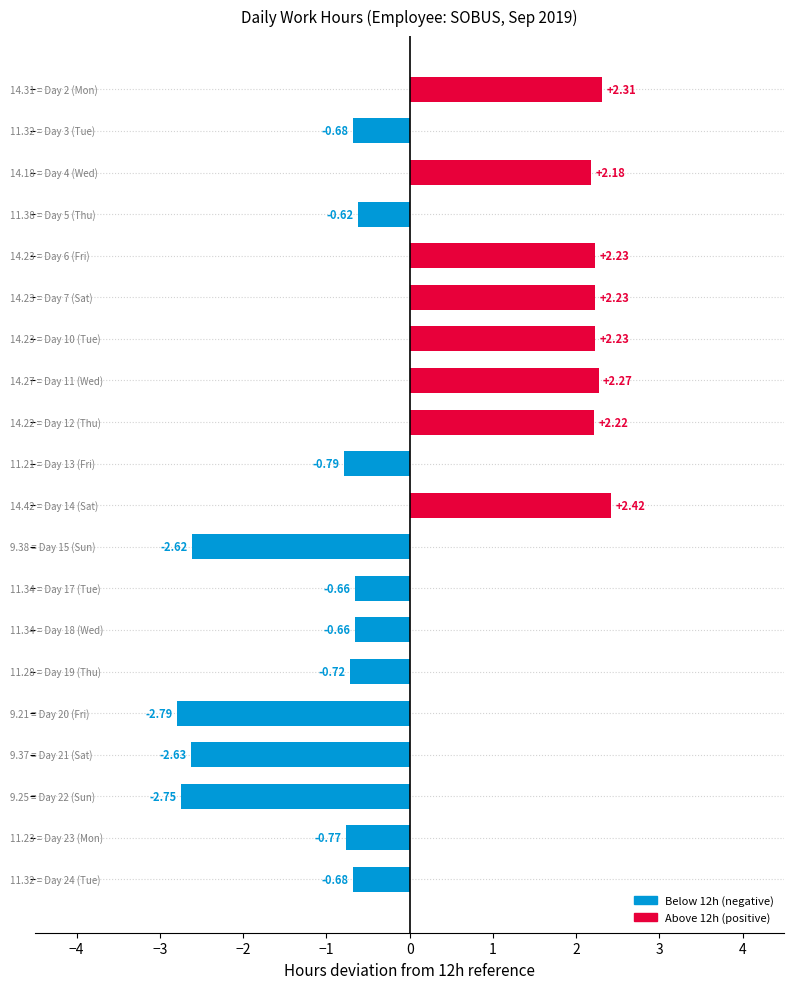

What is the sum of all values?

1.7